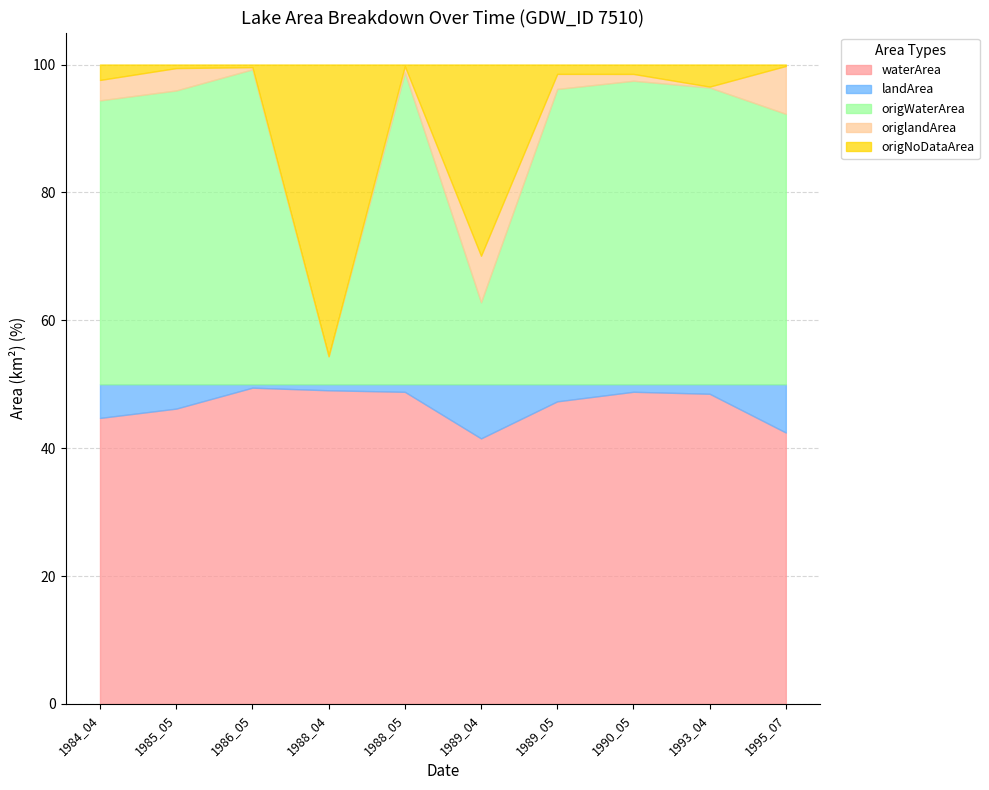

True or false: waterArea has a value of 41.5 at 1989_04.

True